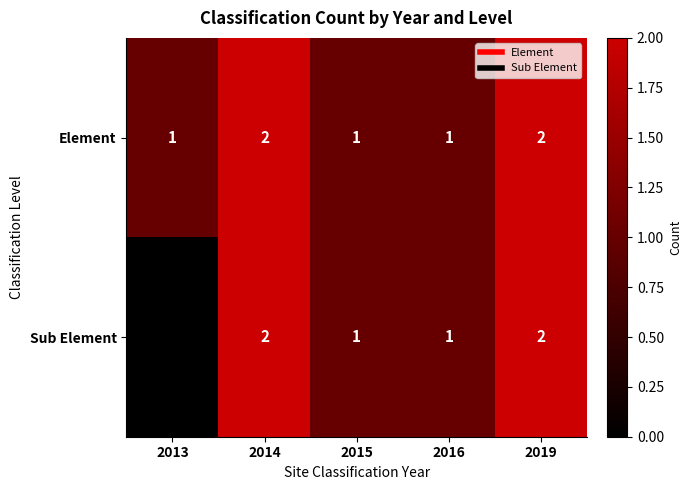

At 2013, list the series in order from smallest to largest.

Sub Element, Element